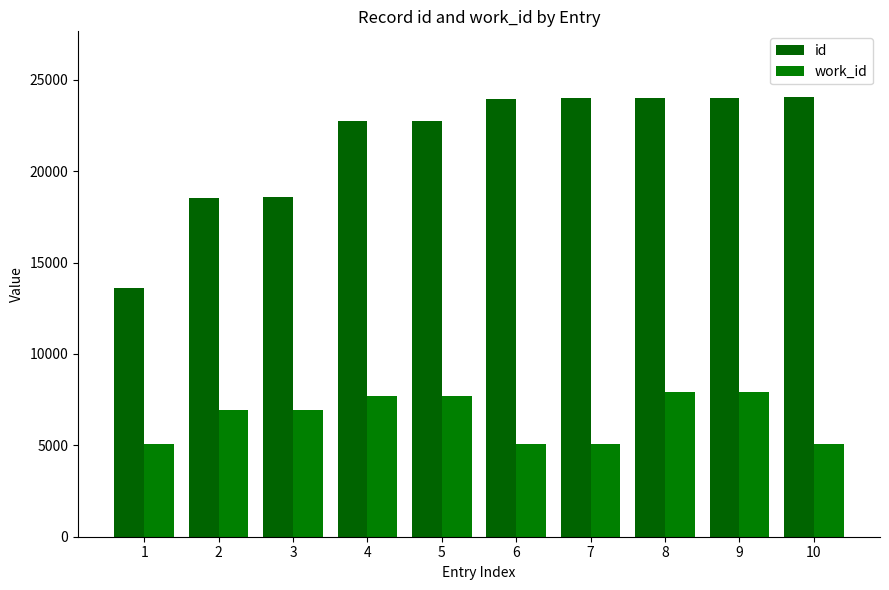

How many bars are there in total?

20